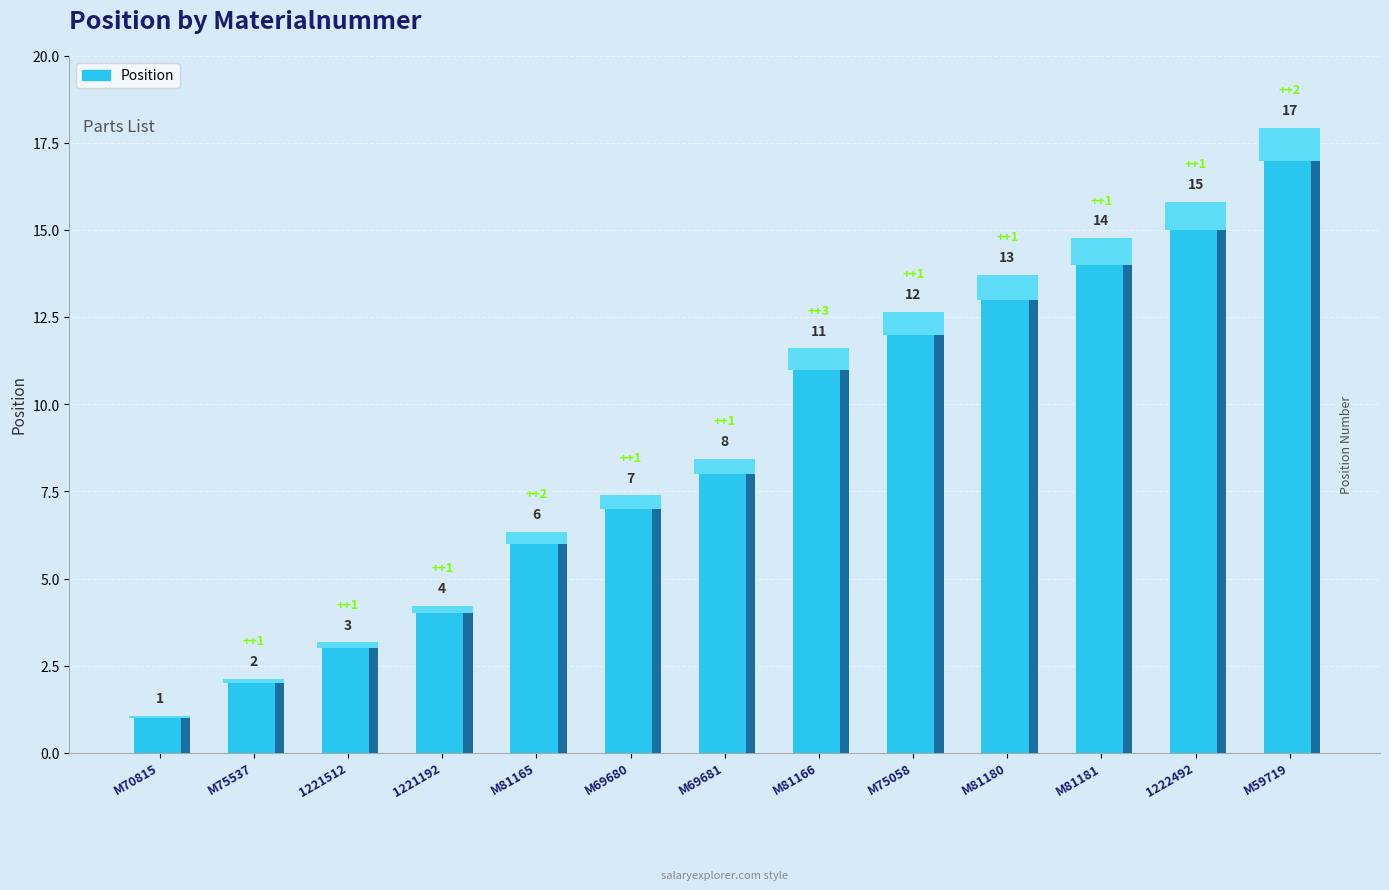

Rank the categories by value from highest to lowest.

M59719, 1222492, M81181, M81180, M75058, M81166, M69681, M69680, M81165, 1221192, 1221512, M75537, M70815